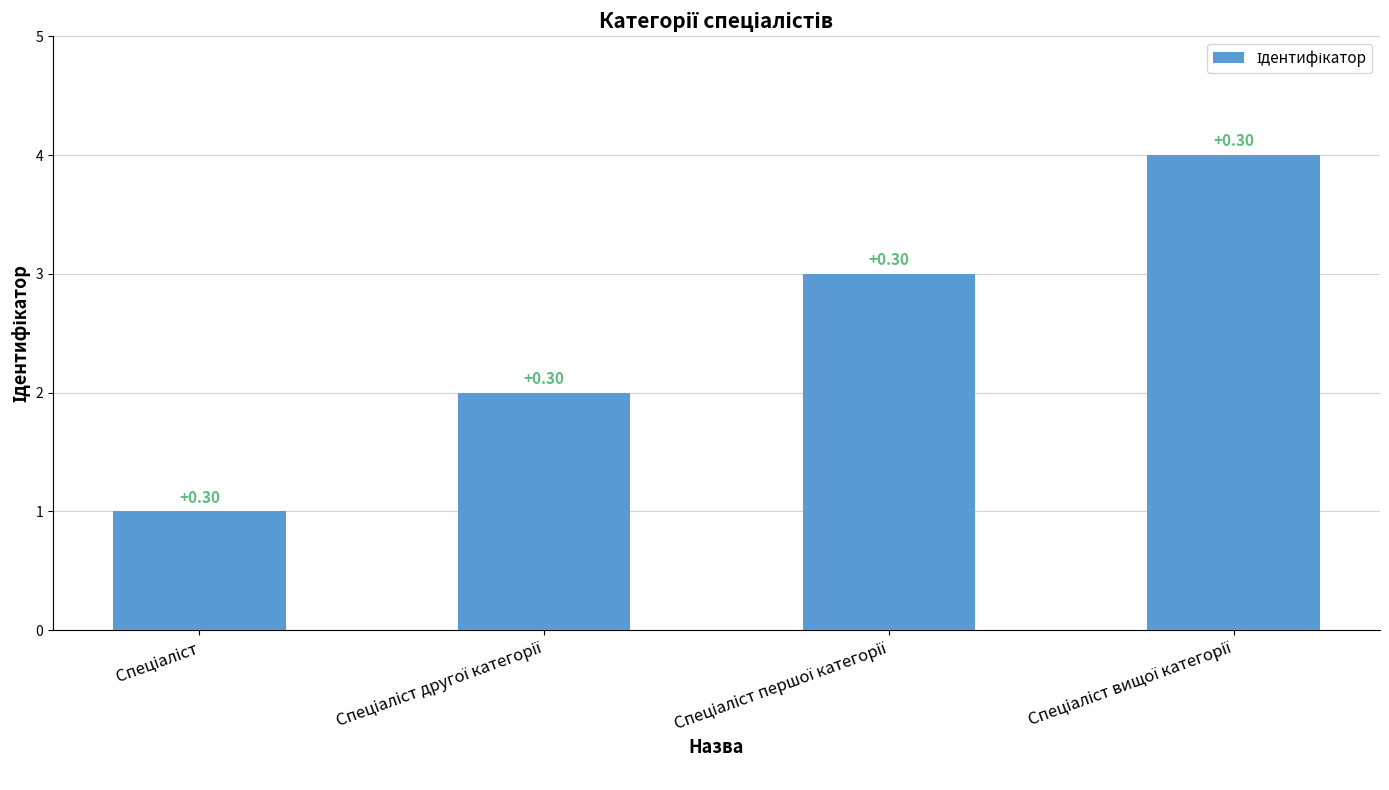

Does the chart contain any negative values?

No